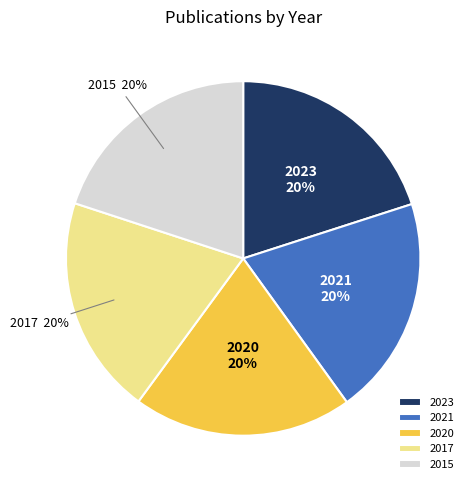

To the nearest percent, what portion does 2021 represent?

20%